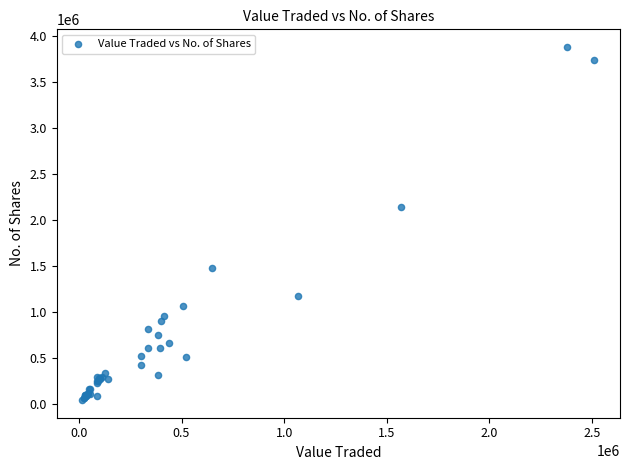

What Y value in the scatter plot is closest to 1964065?

2138491